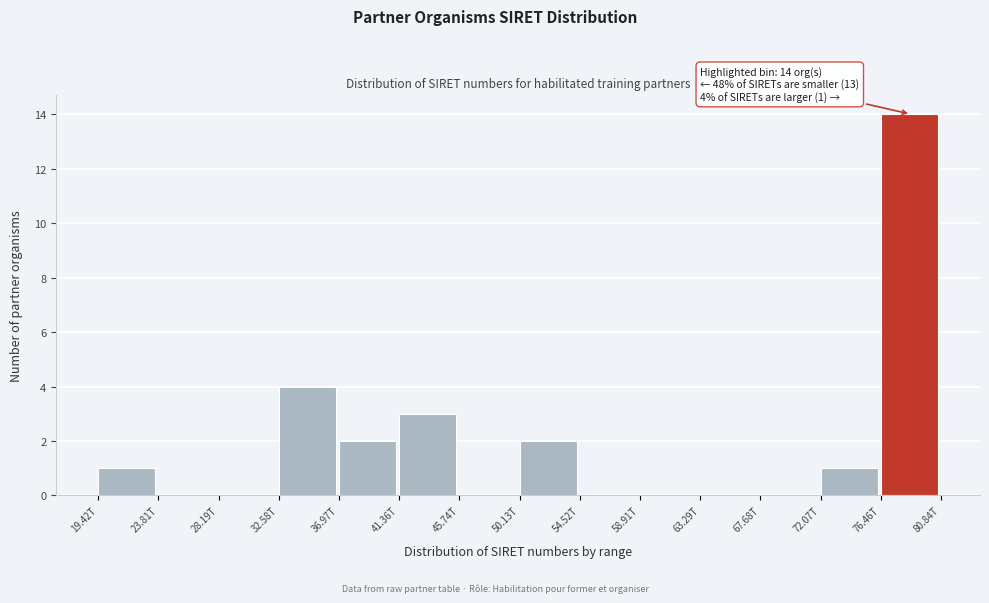

Reading right to left, what are all the values shown in this chart?

76.46T=14	72.07T=1	67.68T=0	63.29T=0	58.91T=0	54.52T=0	50.13T=2	45.74T=0	41.36T=3	36.97T=2	32.58T=4	28.19T=0	23.81T=0	19.42T=1